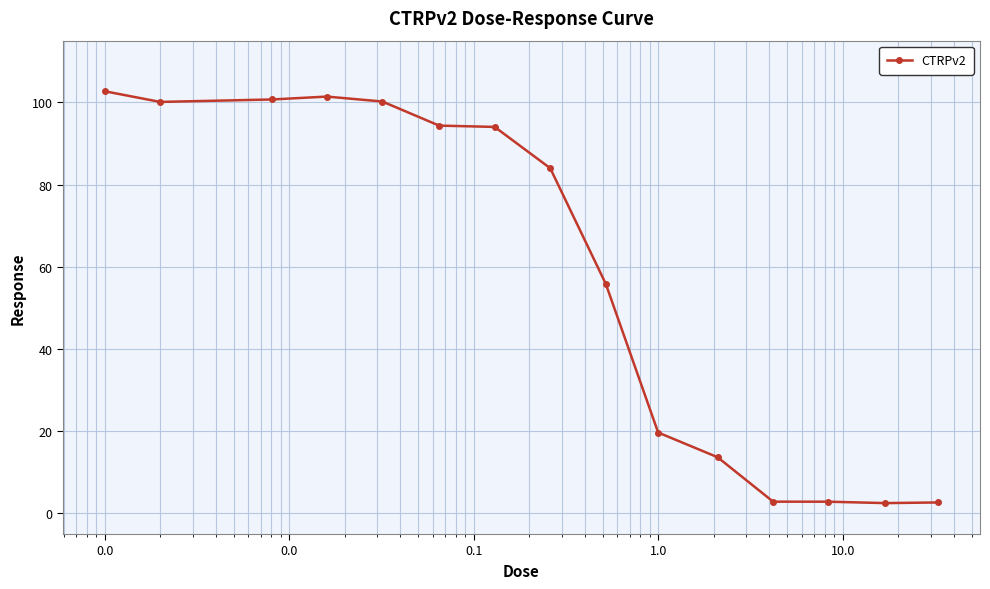

What is the sum of all values?

877.6